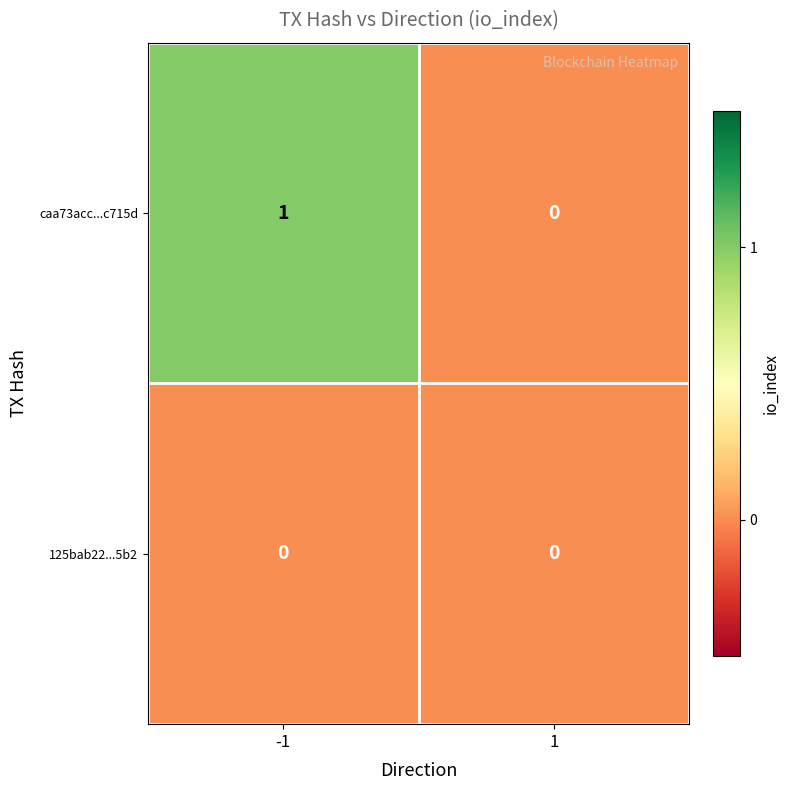

How many distinct data groups are displayed?

2